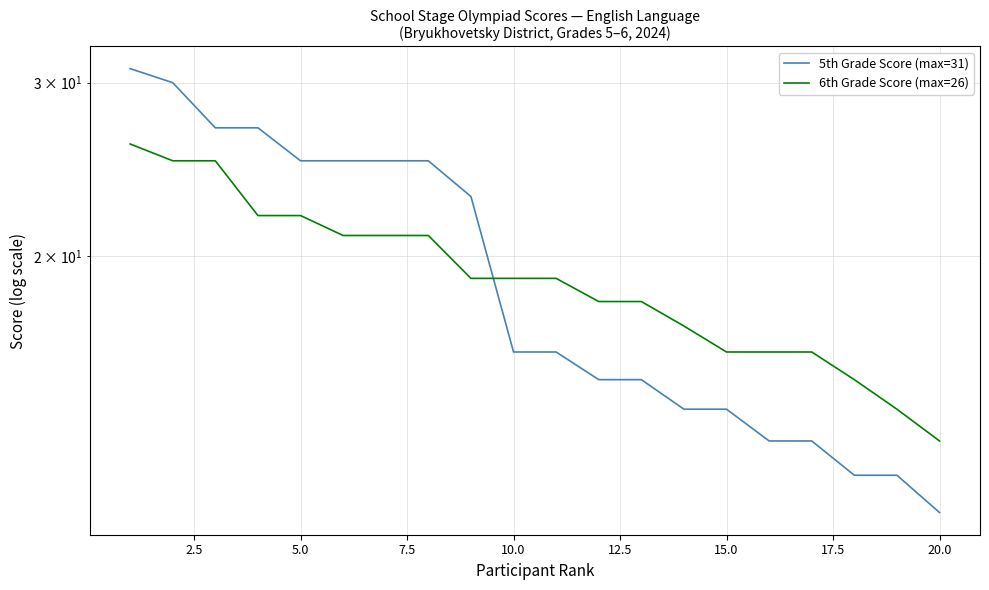

Does the chart have visible grid lines?

Yes